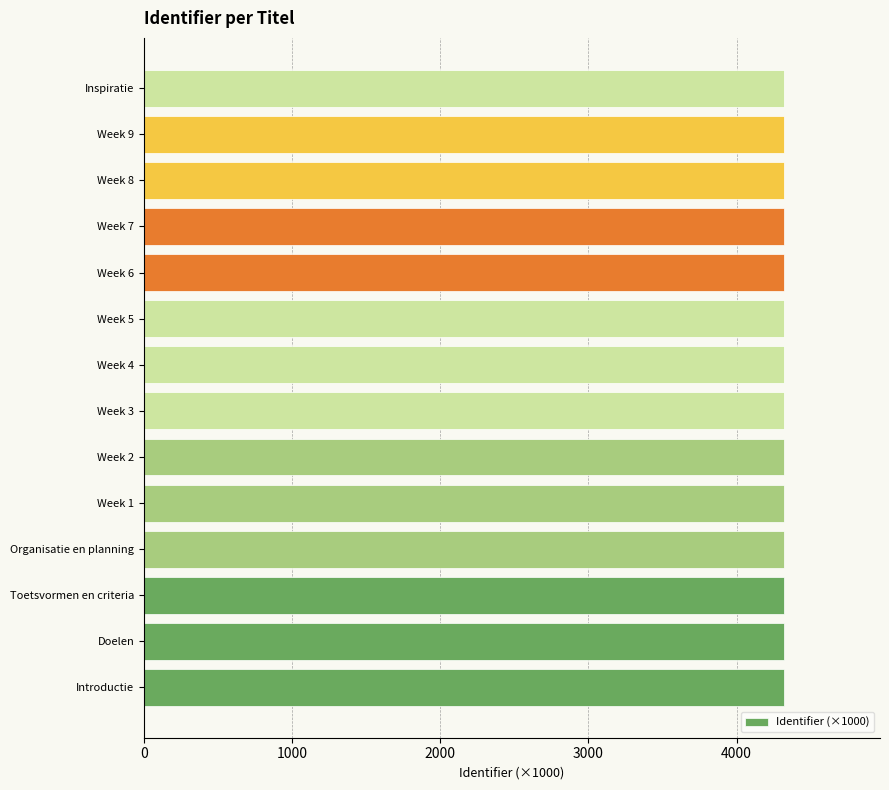

What is the sum of all values?

60486.1